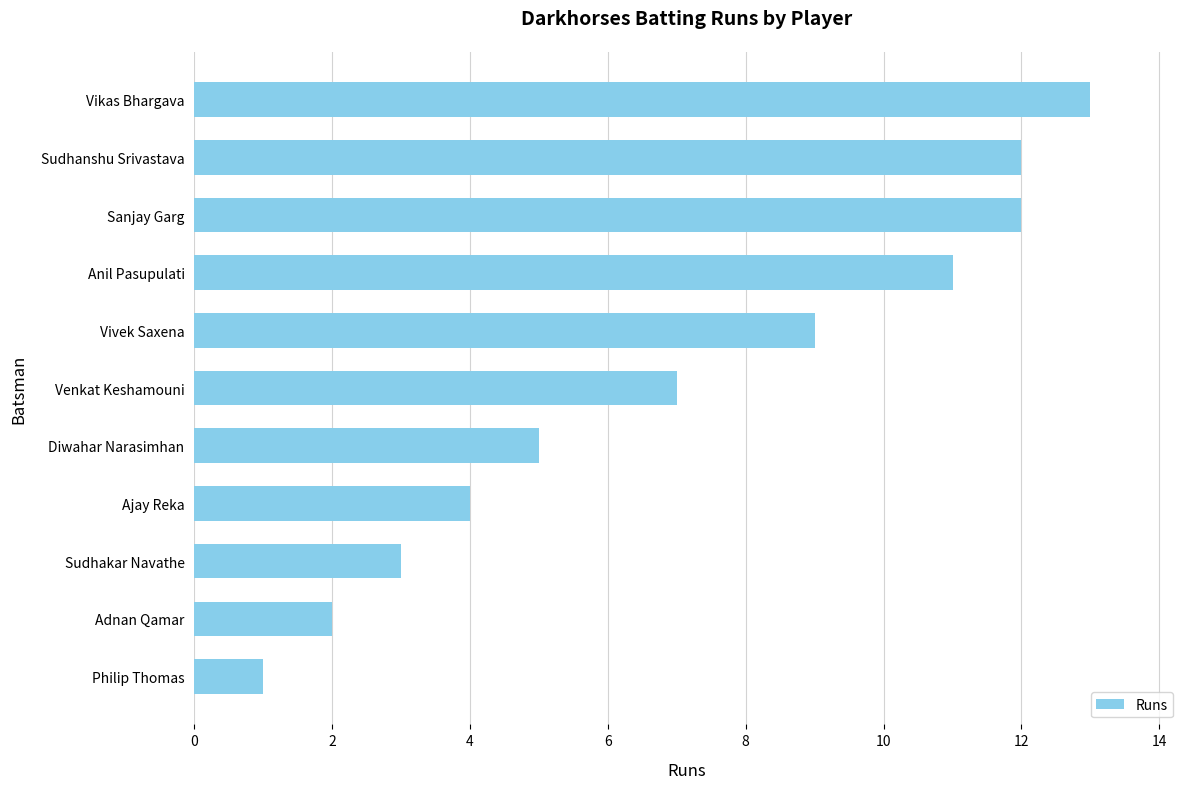

Is it true that the value at Ajay Reka is 4?

True